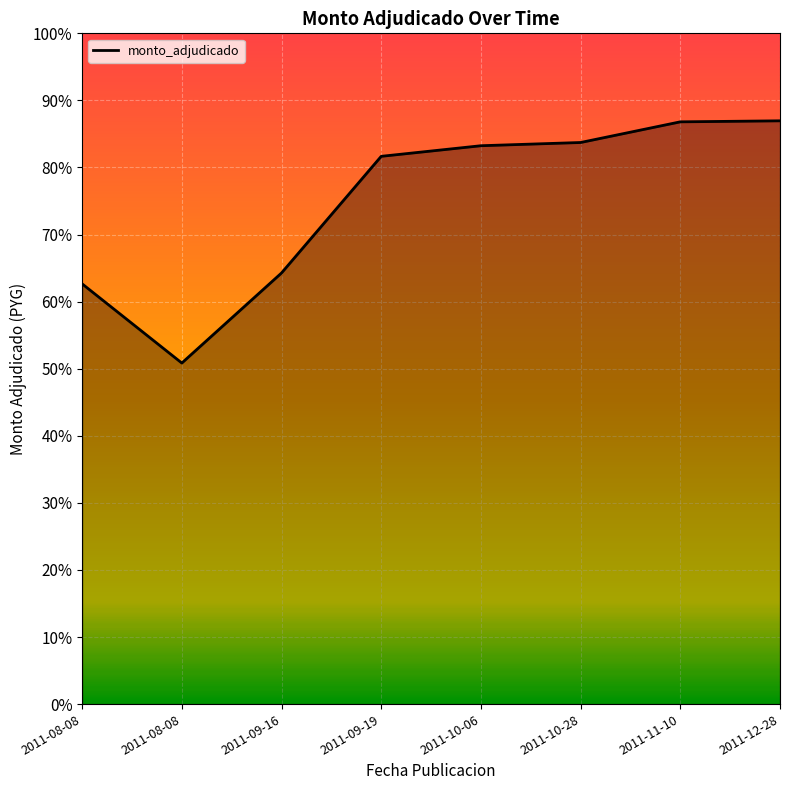

Does the chart display data point markers on the line(s)?

No